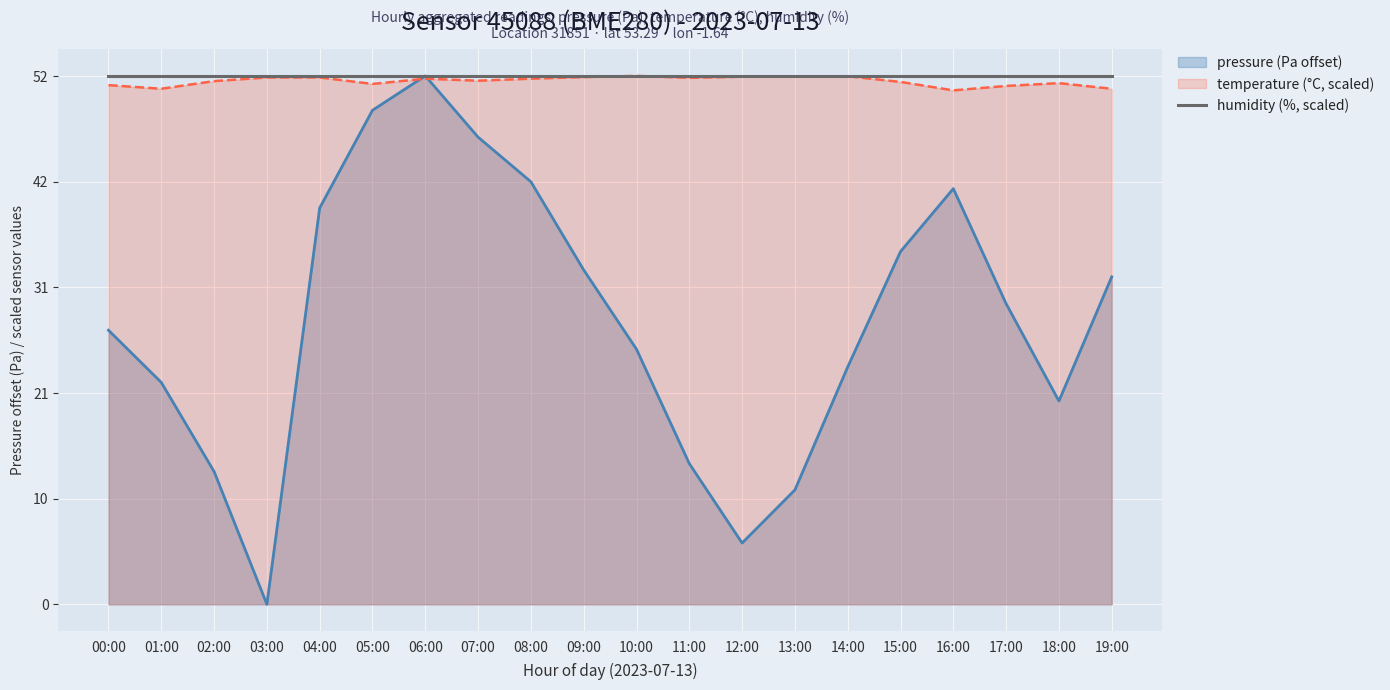

Reading right to left, what are all the values shown in this chart?

pressure: 19:00=32.4	18:00=20.1	17:00=29.7	16:00=41.1	15:00=34.9	14:00=23.5	13:00=11.3	12:00=6.1	11:00=13.9	10:00=25.2	09:00=33.1	08:00=41.8	07:00=46.2	06:00=52.2	05:00=48.9	04:00=39.2	03:00=0.0	02:00=13.1	01:00=21.9	00:00=27.1
temperature: 19:00=51.0	18:00=51.5	17:00=51.3	16:00=50.8	15:00=51.7	14:00=52.2	13:00=52.2	12:00=52.2	11:00=52.1	10:00=52.2	09:00=52.1	08:00=52.0	07:00=51.8	06:00=52.0	05:00=51.5	04:00=52.1	03:00=52.1	02:00=51.7	01:00=51.0	00:00=51.3